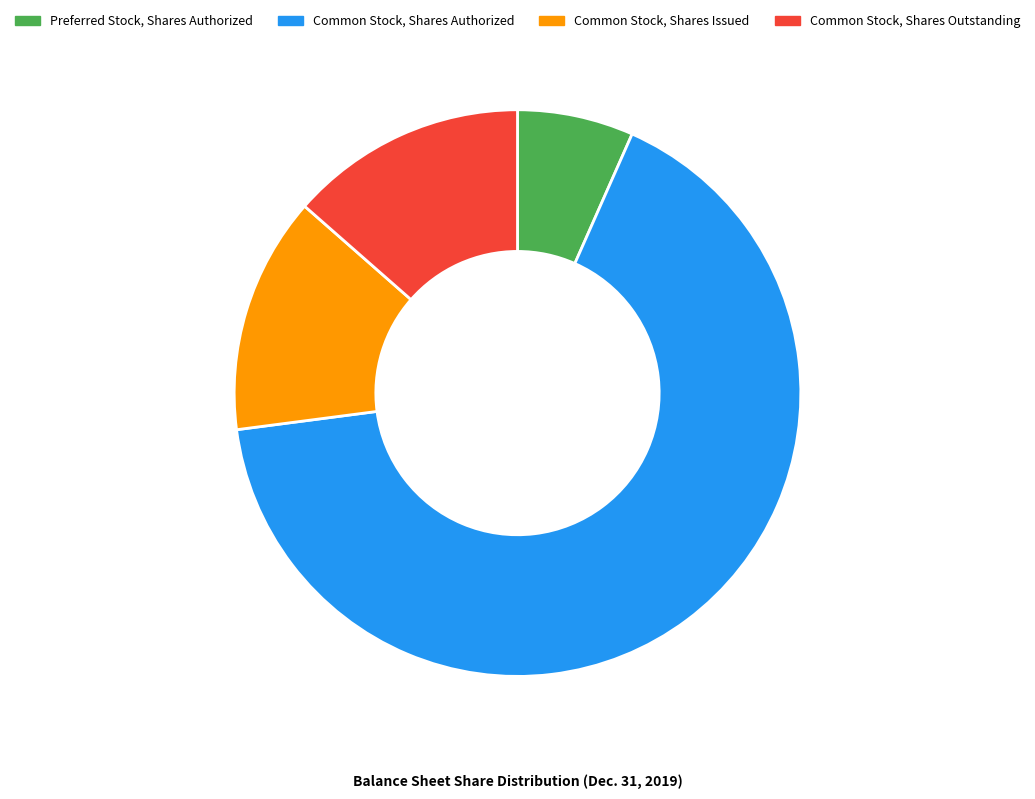

Count the number of slices in the pie.

4